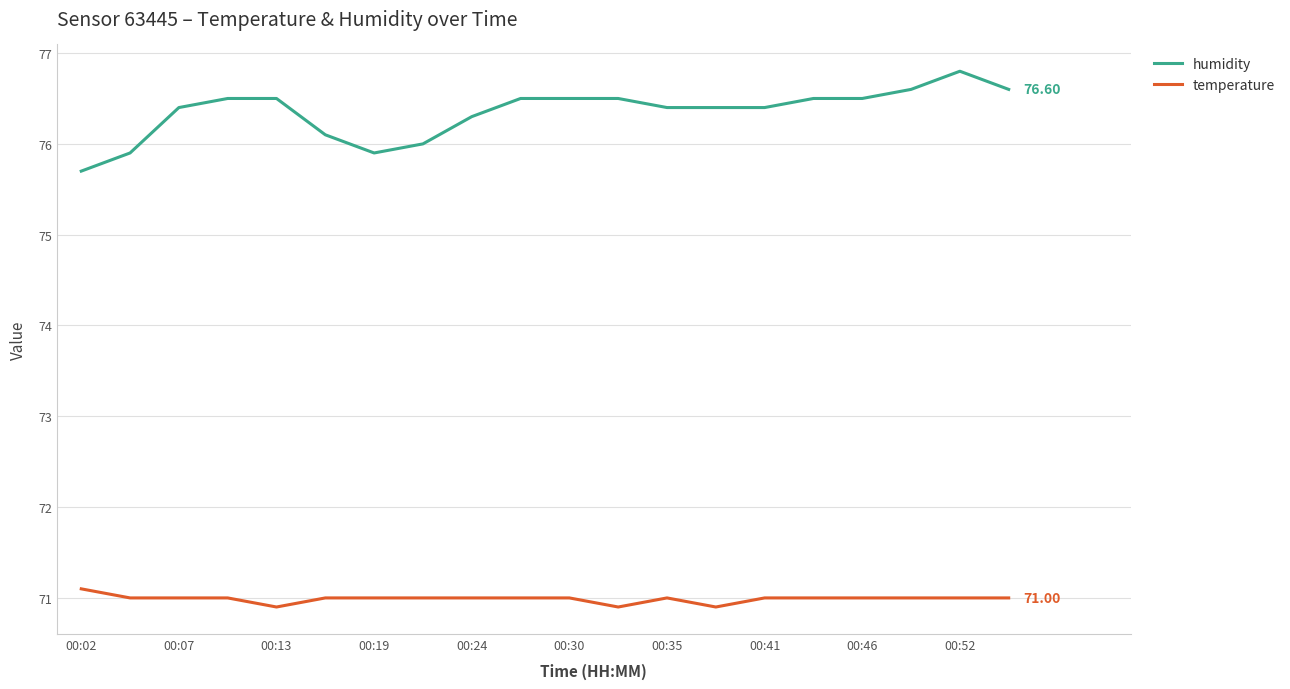

What is the average value of the temperature series?

71.0